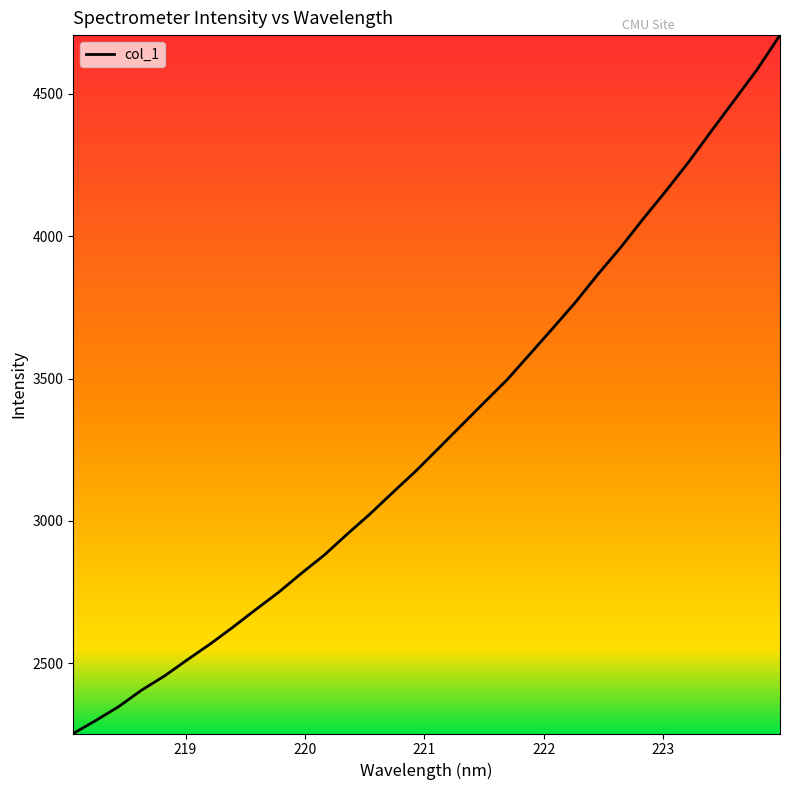

What is the maximum value shown in the chart?

4706.3